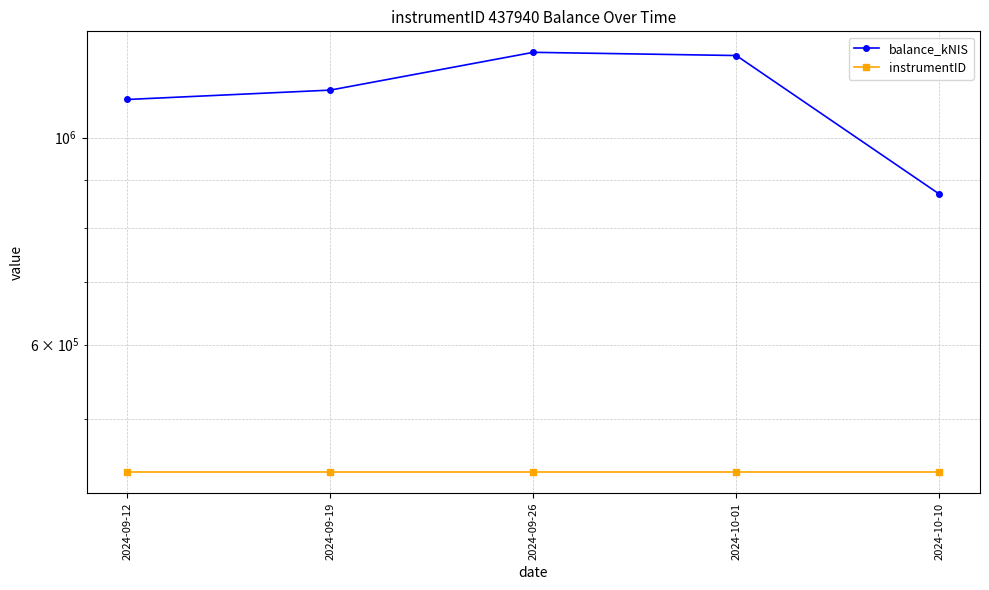

Which label corresponds to the smallest value in the chart?

2024-09-12